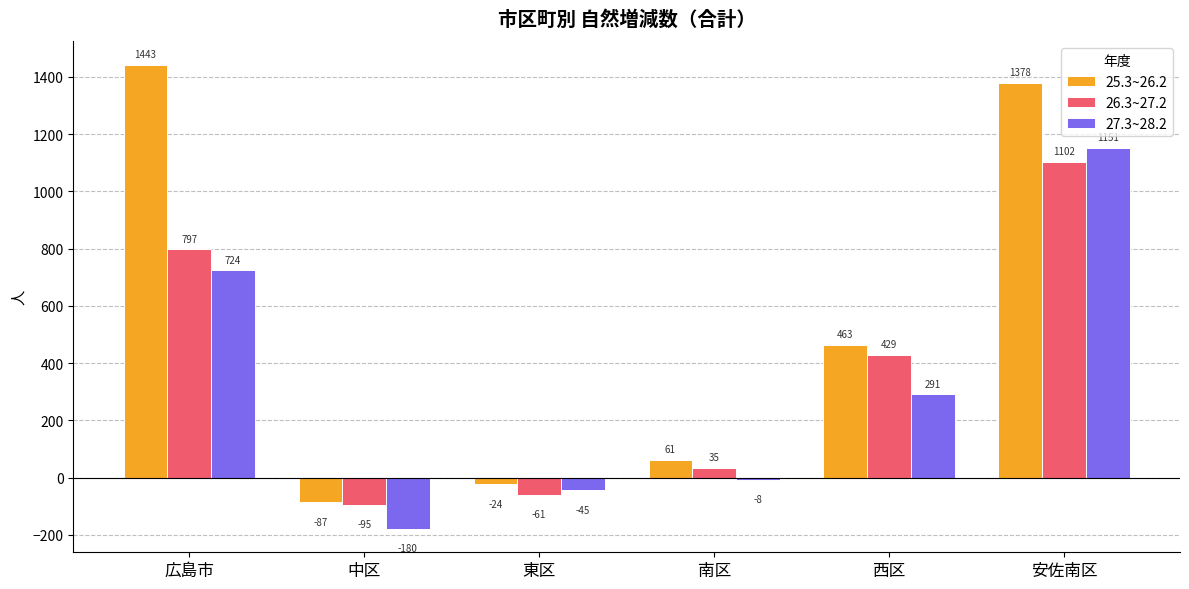

How many values in the 26.3~27.2 series are below 429?

3